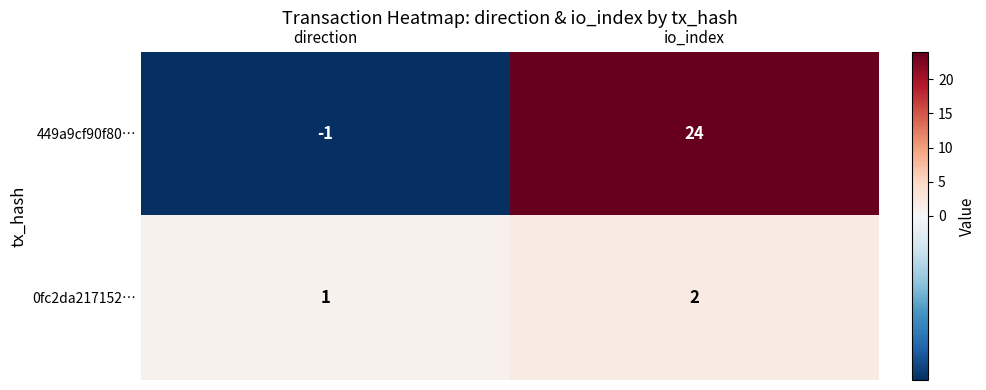

Count the number of categories in the chart.

2